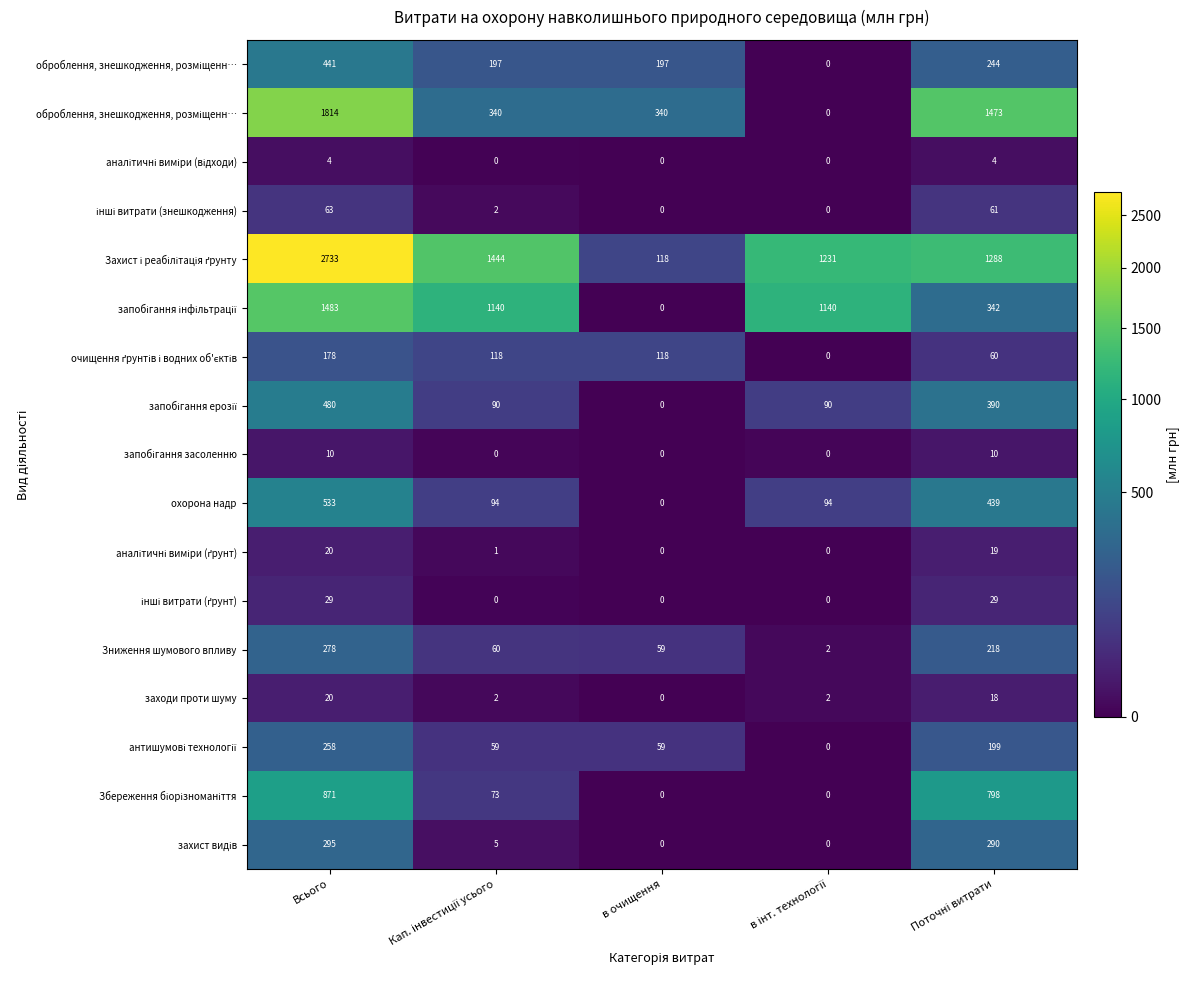

Between Поточні витрати and в очищення, which is larger?

Поточні витрати